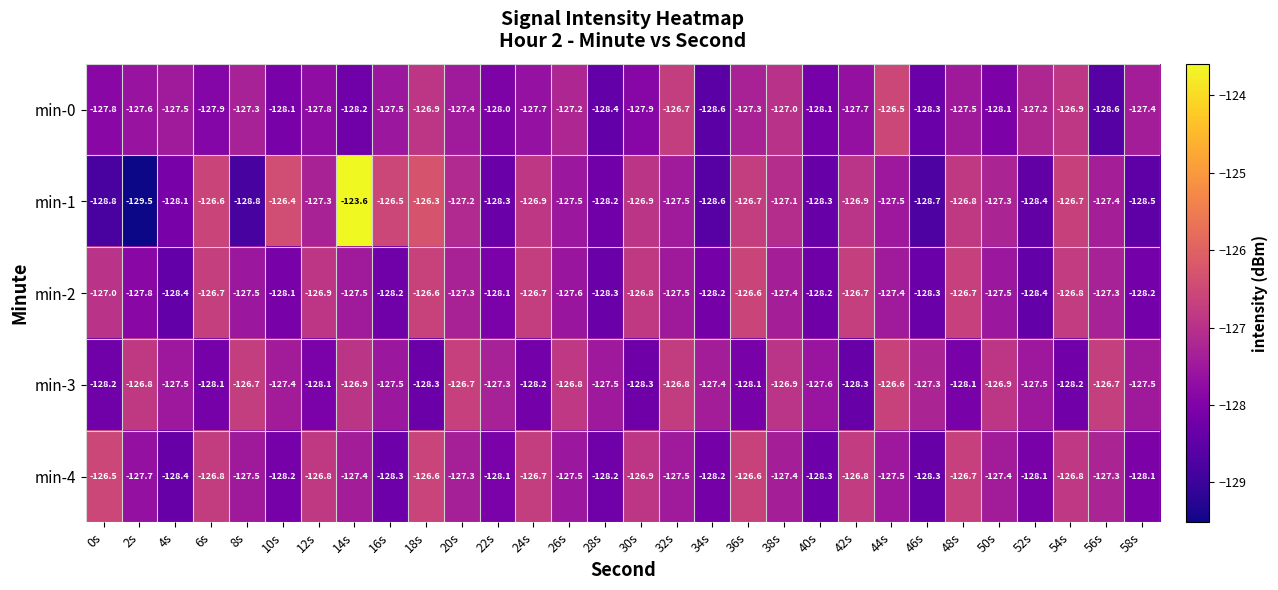

How many series are shown in this chart?

5